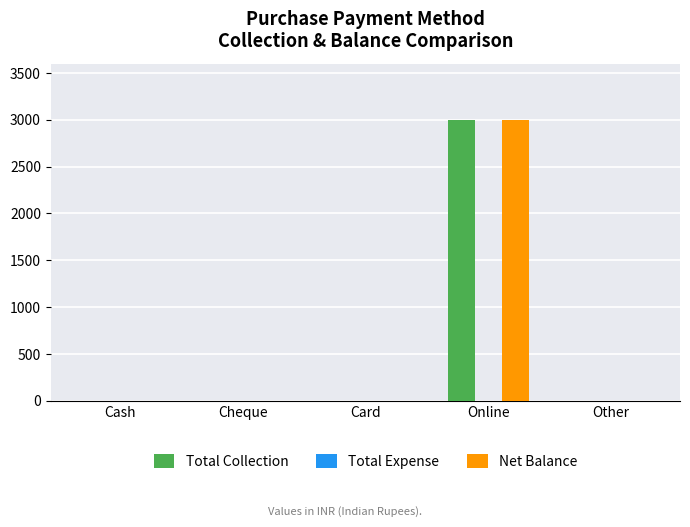

The value of Net Balance at Cheque is -2039. True or false?

False